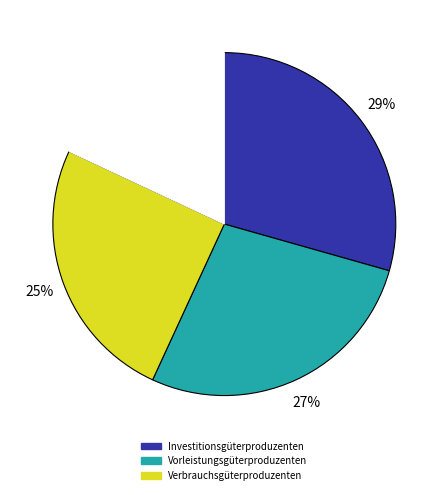

To the nearest percent, what is the difference between the largest and smallest slice percentages?

11%